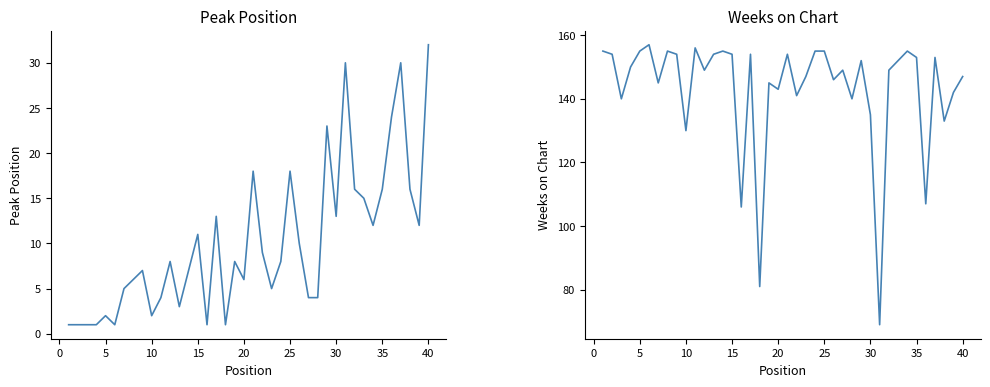

Rank the series by their average value, from highest to lowest.

Weeks on Chart, Peak Position